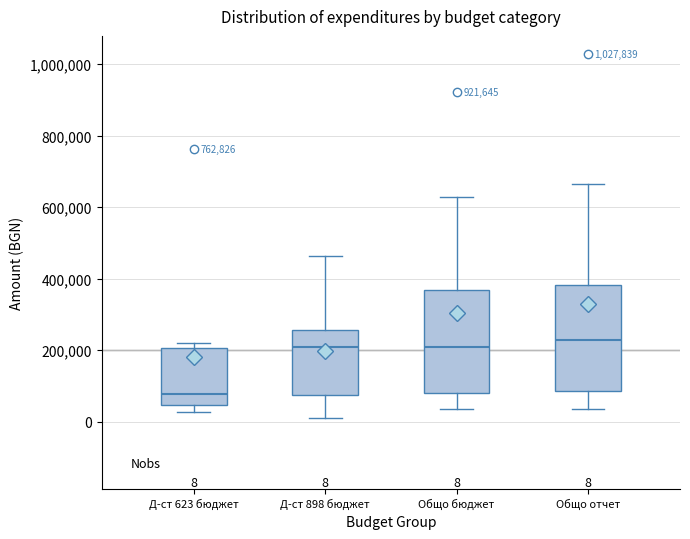

Which box has the highest median line?

Общо отчет